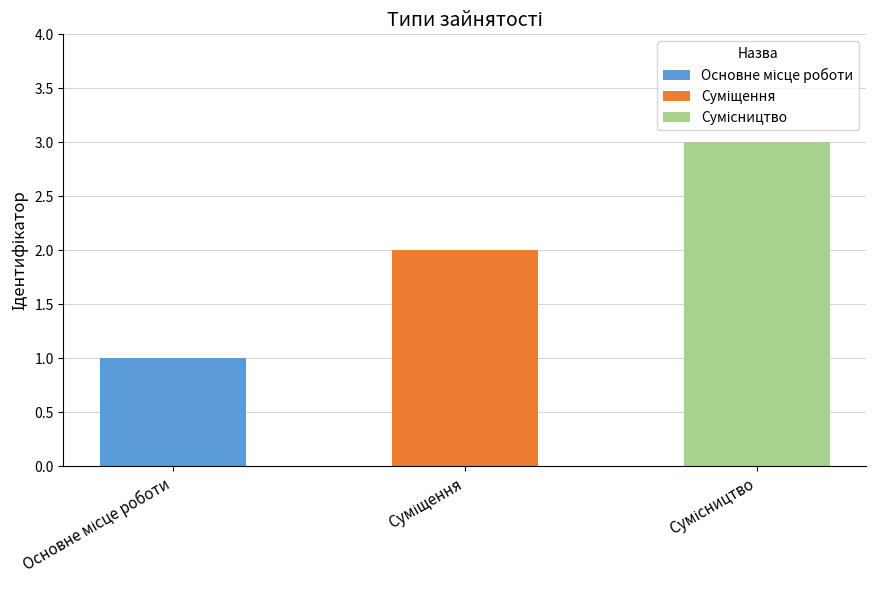

Are the bars horizontal?

No